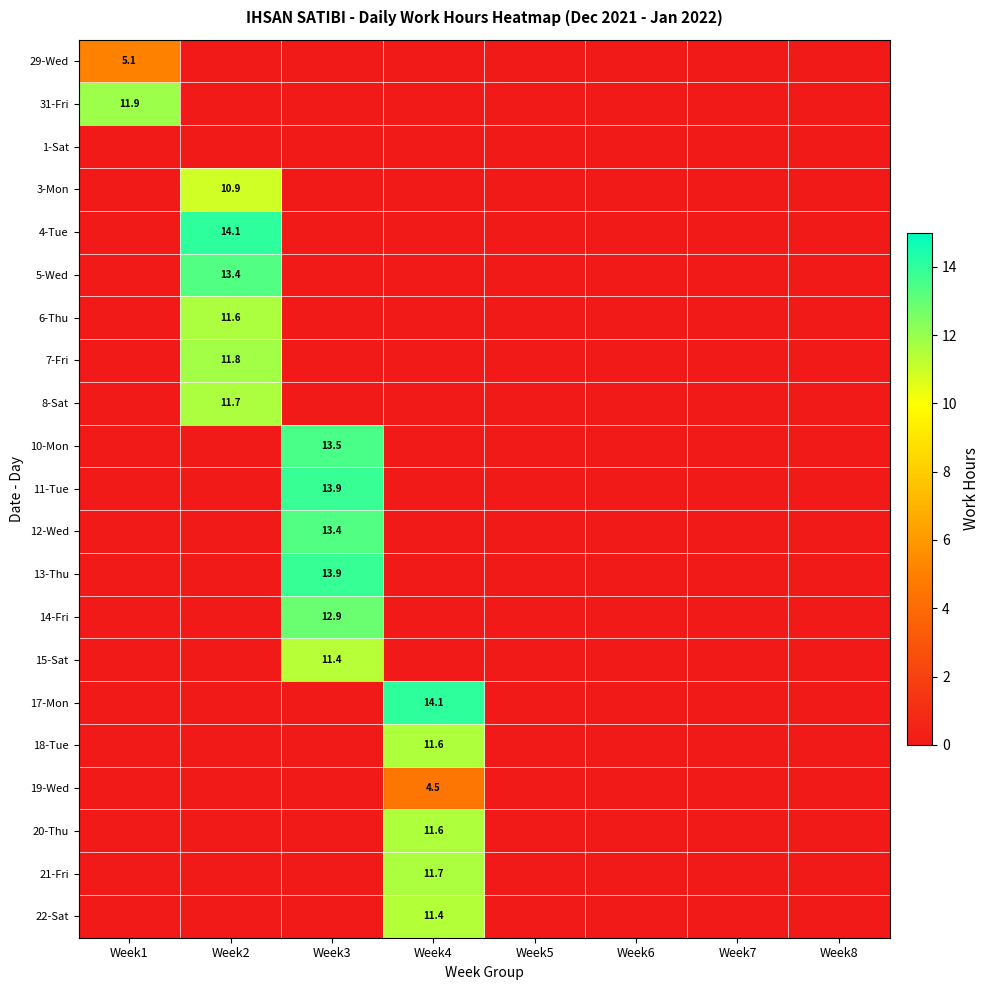

Which category has the lowest value in the 12-Wed series?

Week1